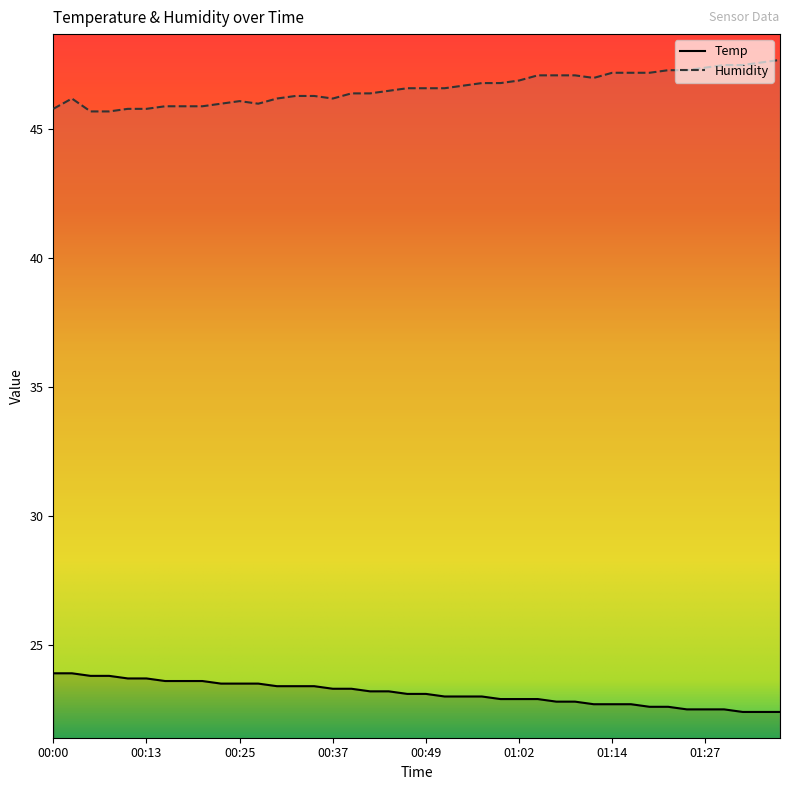

What is the label of the 32nd point from the left?

01:17